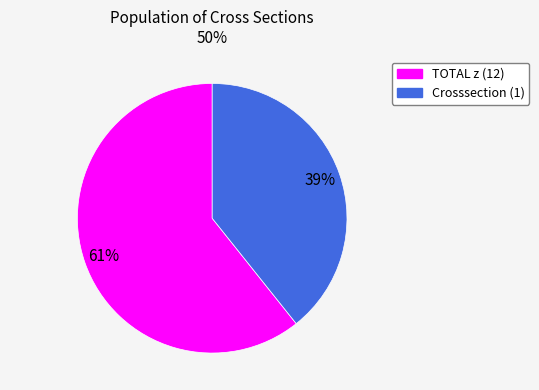

Between Crosssection (1) and TOTAL z (12), which is larger?

TOTAL z (12)